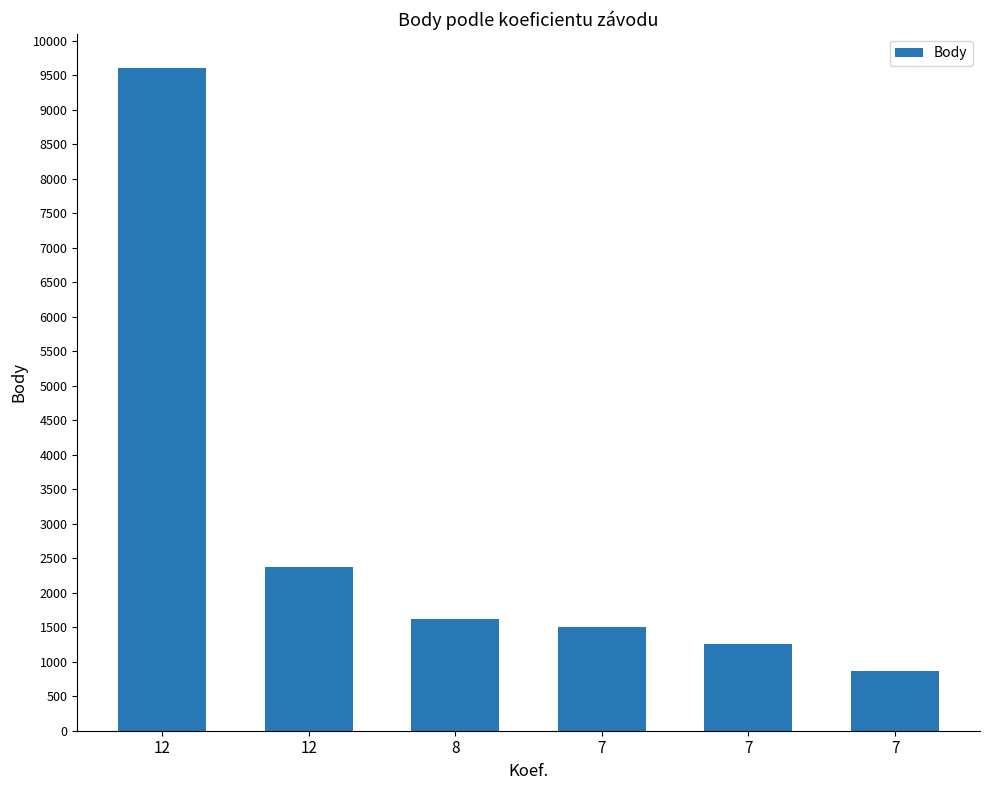

Which has a higher value, 7 or 12?

12